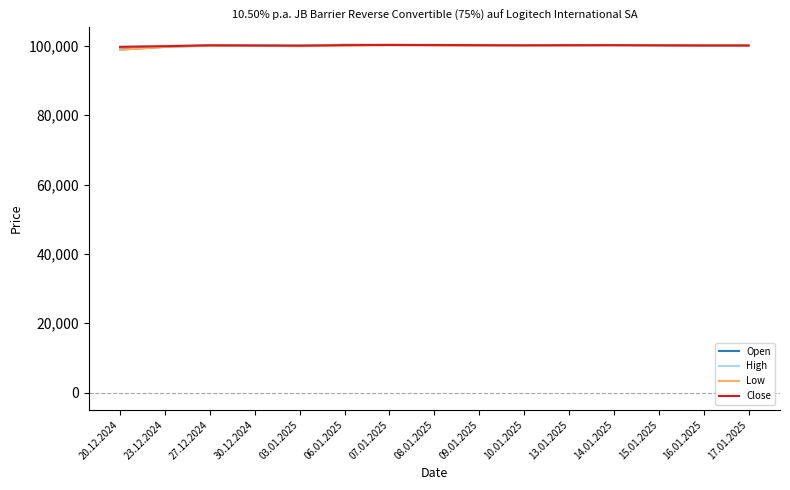

What is the spread (max minus min) of values at 03.01.2025?

250